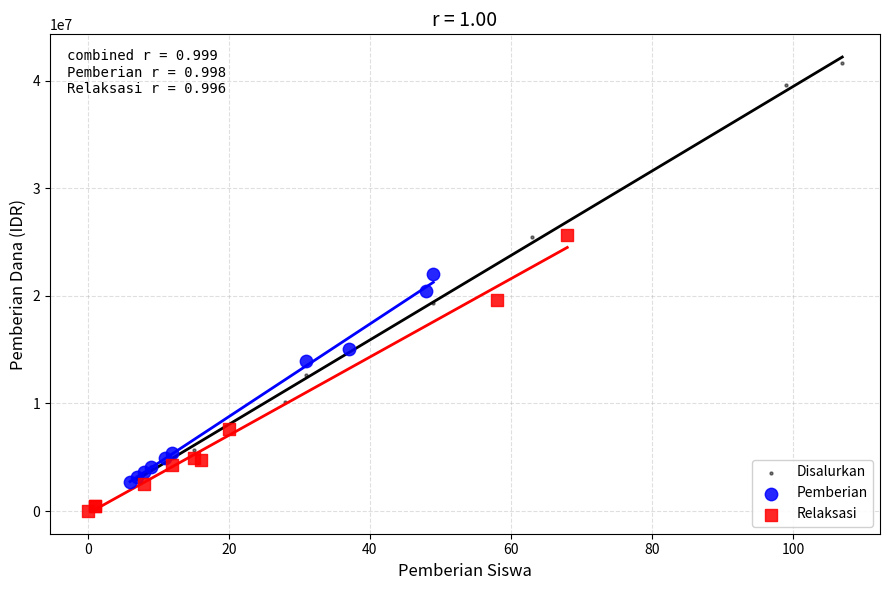

Which series reaches the minimum Y coordinate?

Relaksasi